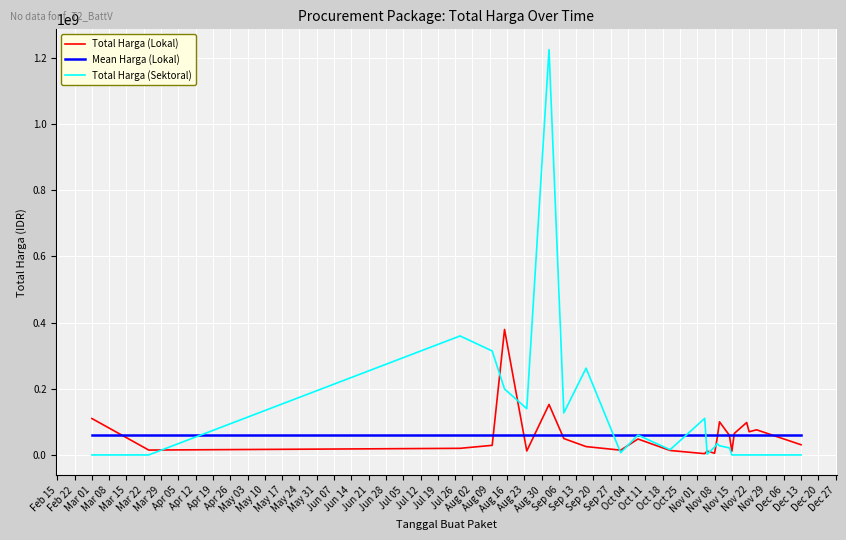

Which series has the largest total across all categories?

Total Harga (Sektoral)